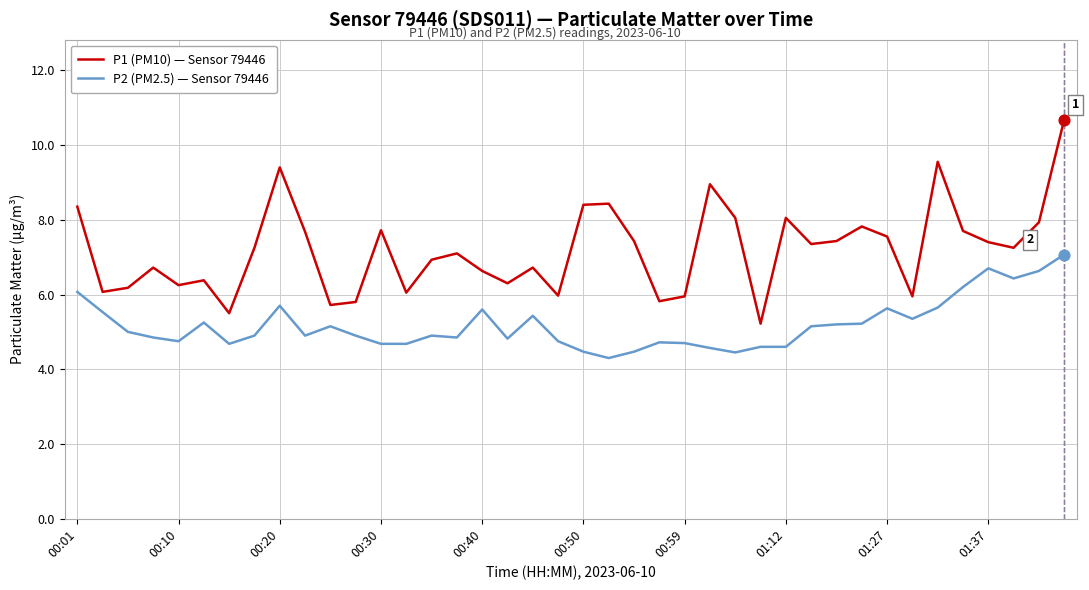

At how many categories does at least one series exceed 10?

1